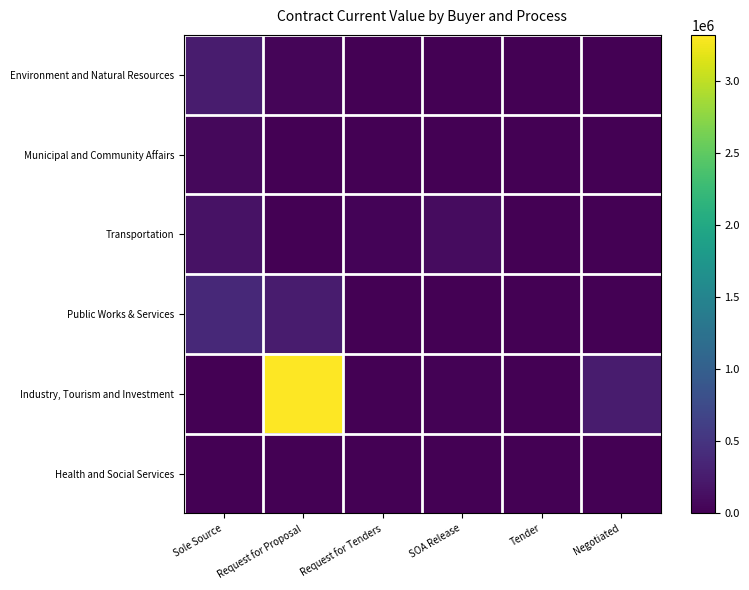

Which series has the largest total across all categories?

Industry, Tourism and Investment